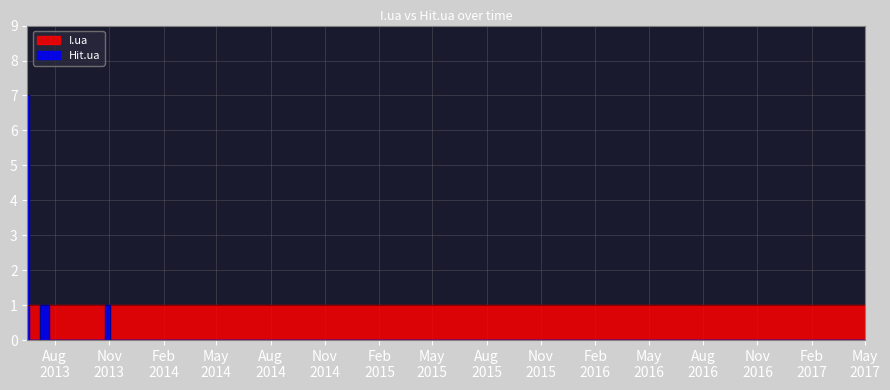

At which category is the sum across all series the highest?

2013-06-16